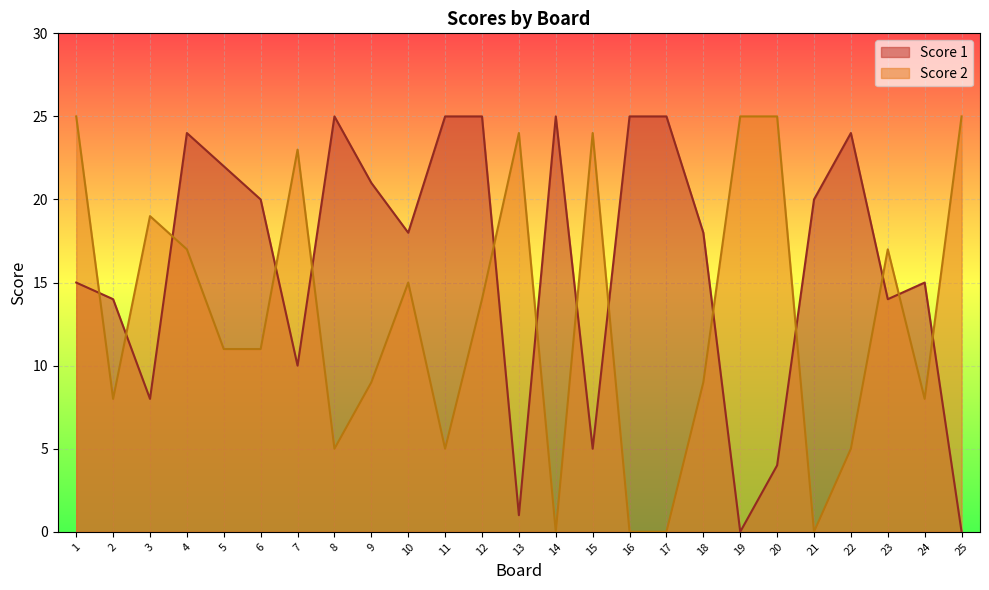

Where is the first local maximum for Score 1?

4